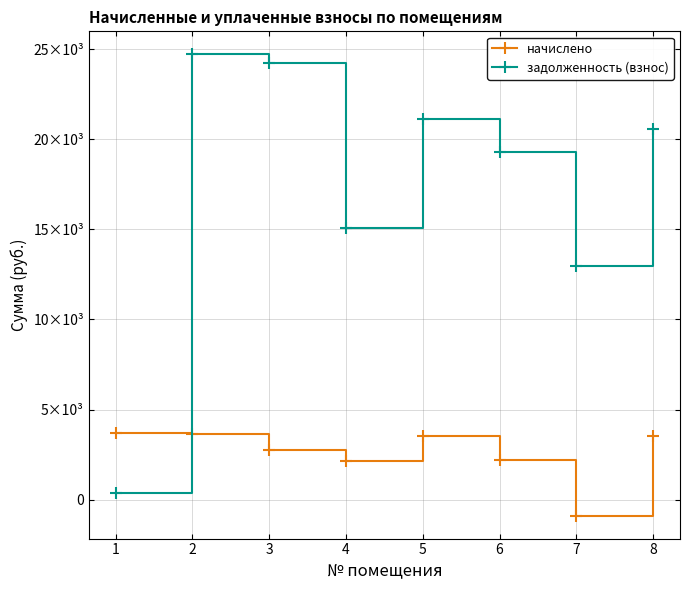

In задолженность (взнос), how many points are higher than both neighbors (excluding endpoints)?

2